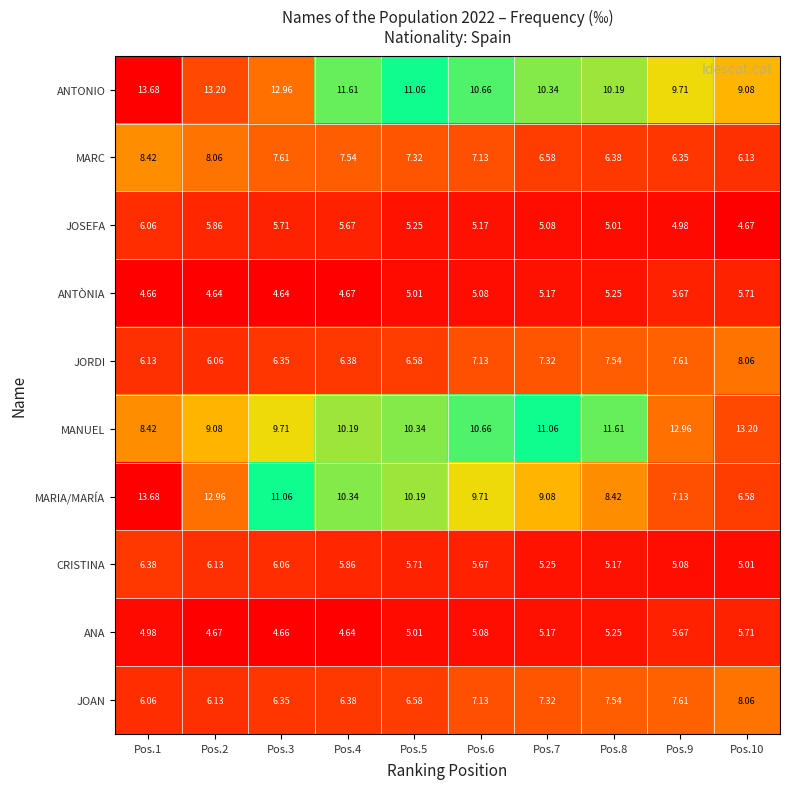

What is the difference between the highest and lowest values at Pos.1?

9.0